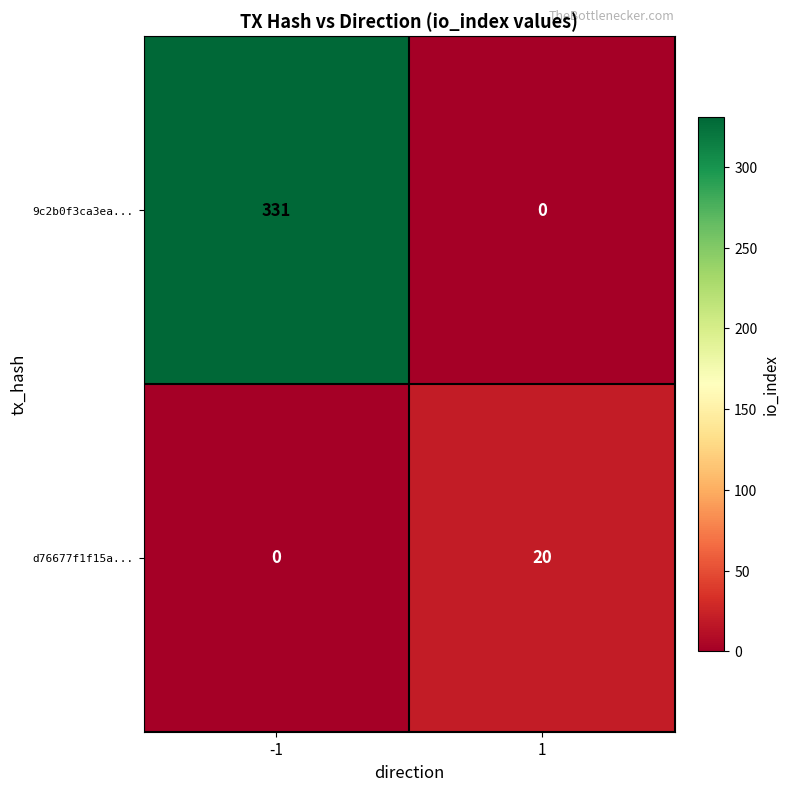

What is the approximate value of d76677f1f15a... at 1, to the nearest 10?

20